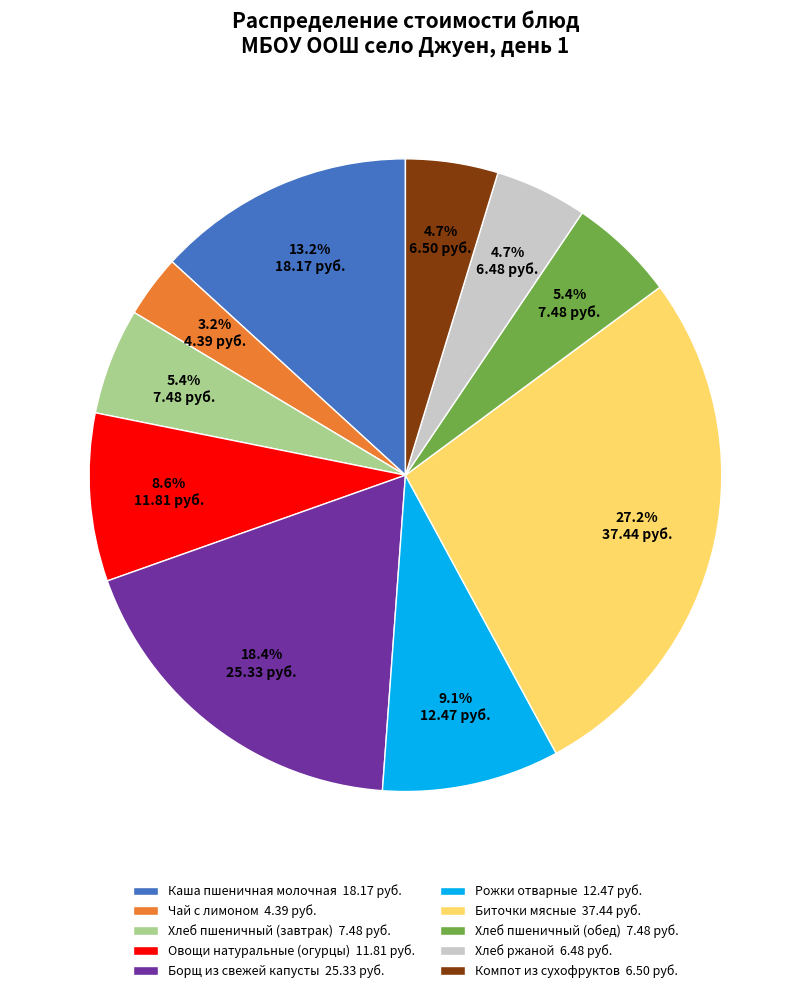

Is Рожки отварные the majority of the pie?

No